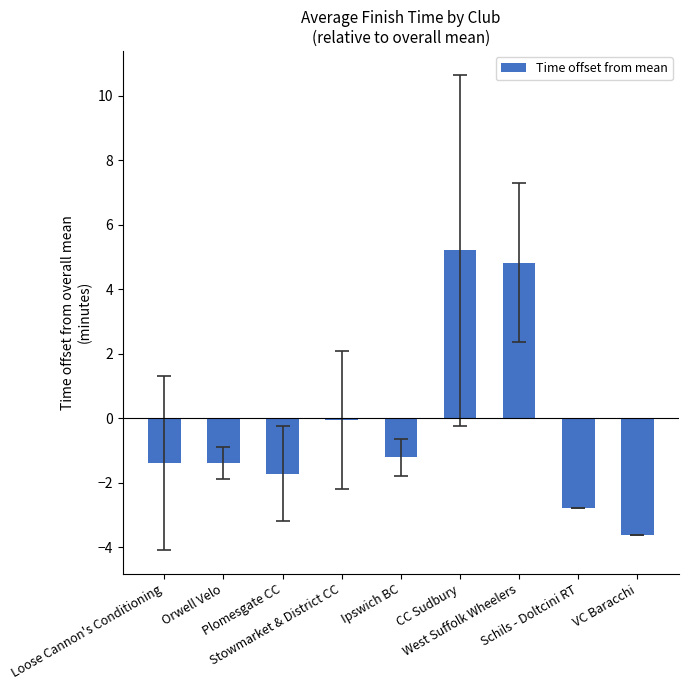

What is the label of the 7th bar from the right?

Plomesgate CC